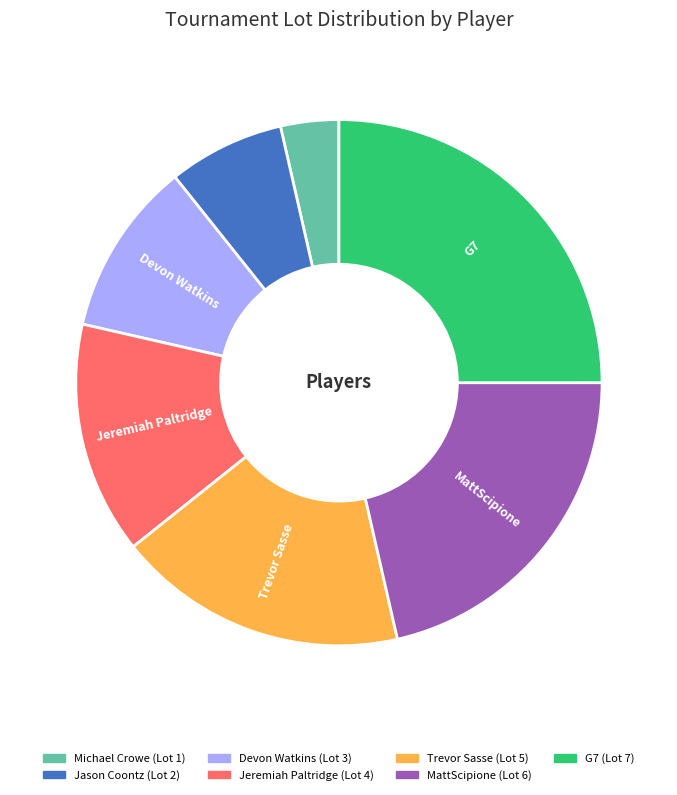

Does G7 account for over 50% of the chart?

No